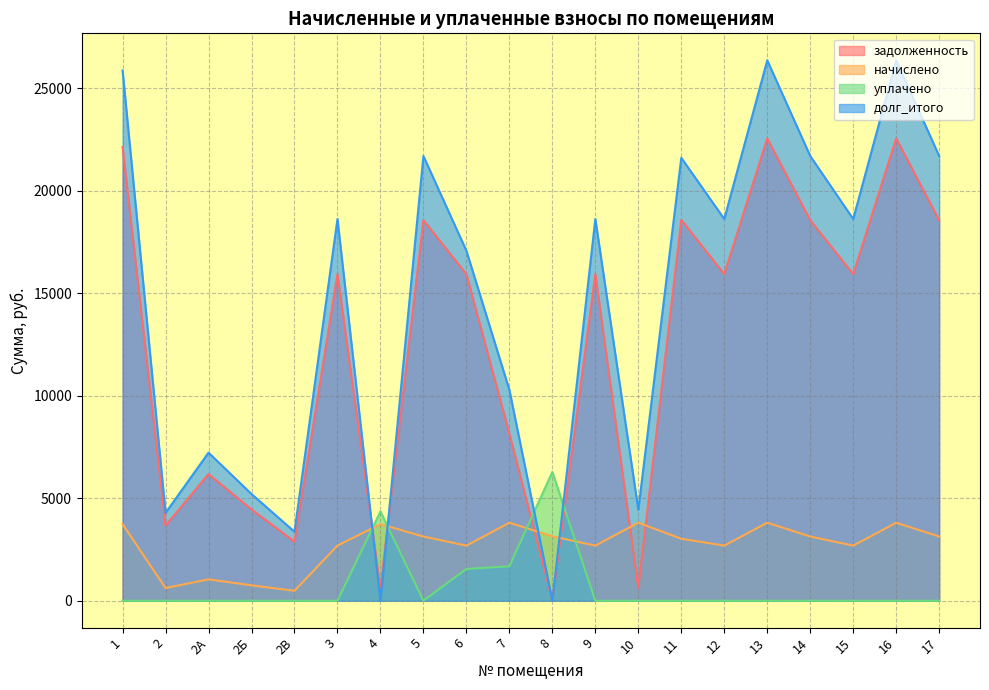

How many values in the уплачено series exceed 0?

4